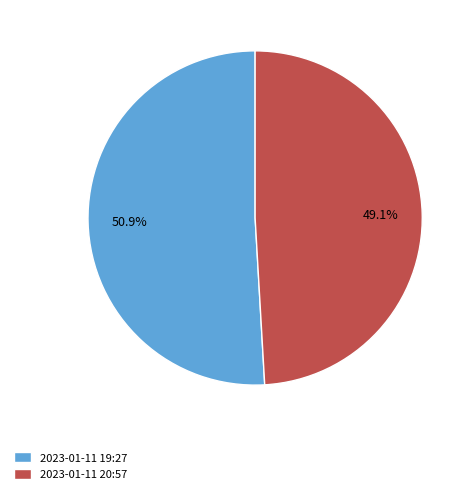

Is there any slice that represents more than half of the pie?

Yes